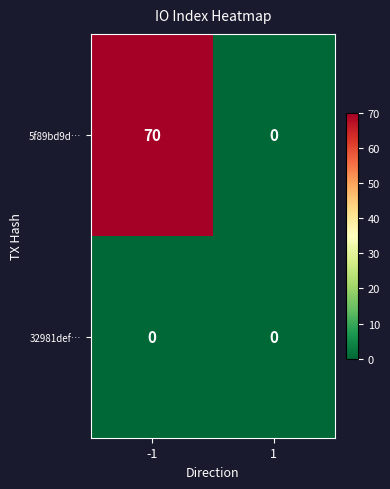

Reading right to left, what are all the values shown in this chart?

5f89bd9d…: 1=0	-1=70
32981def…: 1=0	-1=0